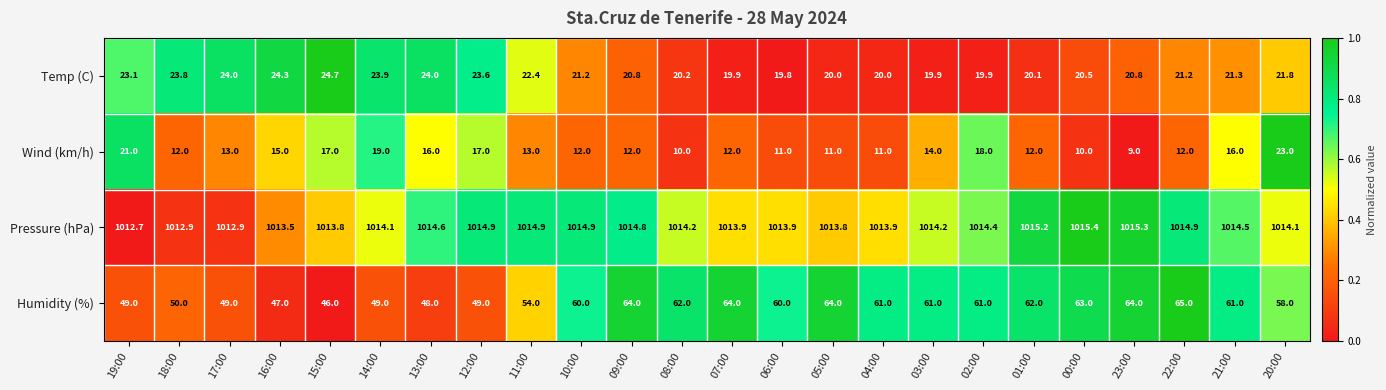

What is the approximate value of Wind (km/h) at 00:00?

10.0